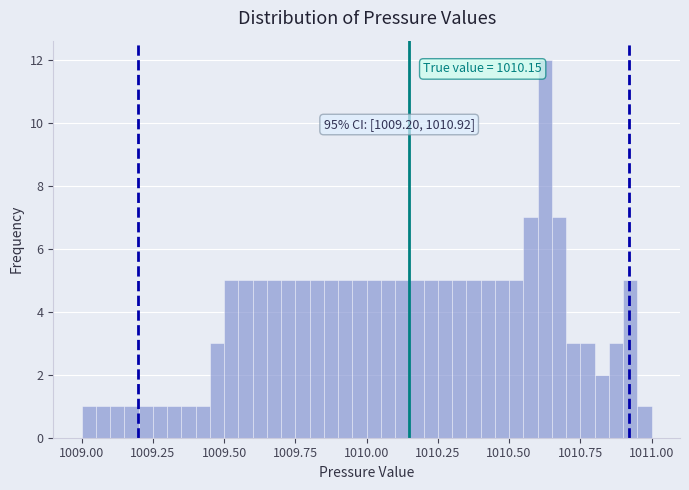

Around what value on the x-axis is the tallest bar? Give the approximate position of its centre, as read against the axis.

1010.65